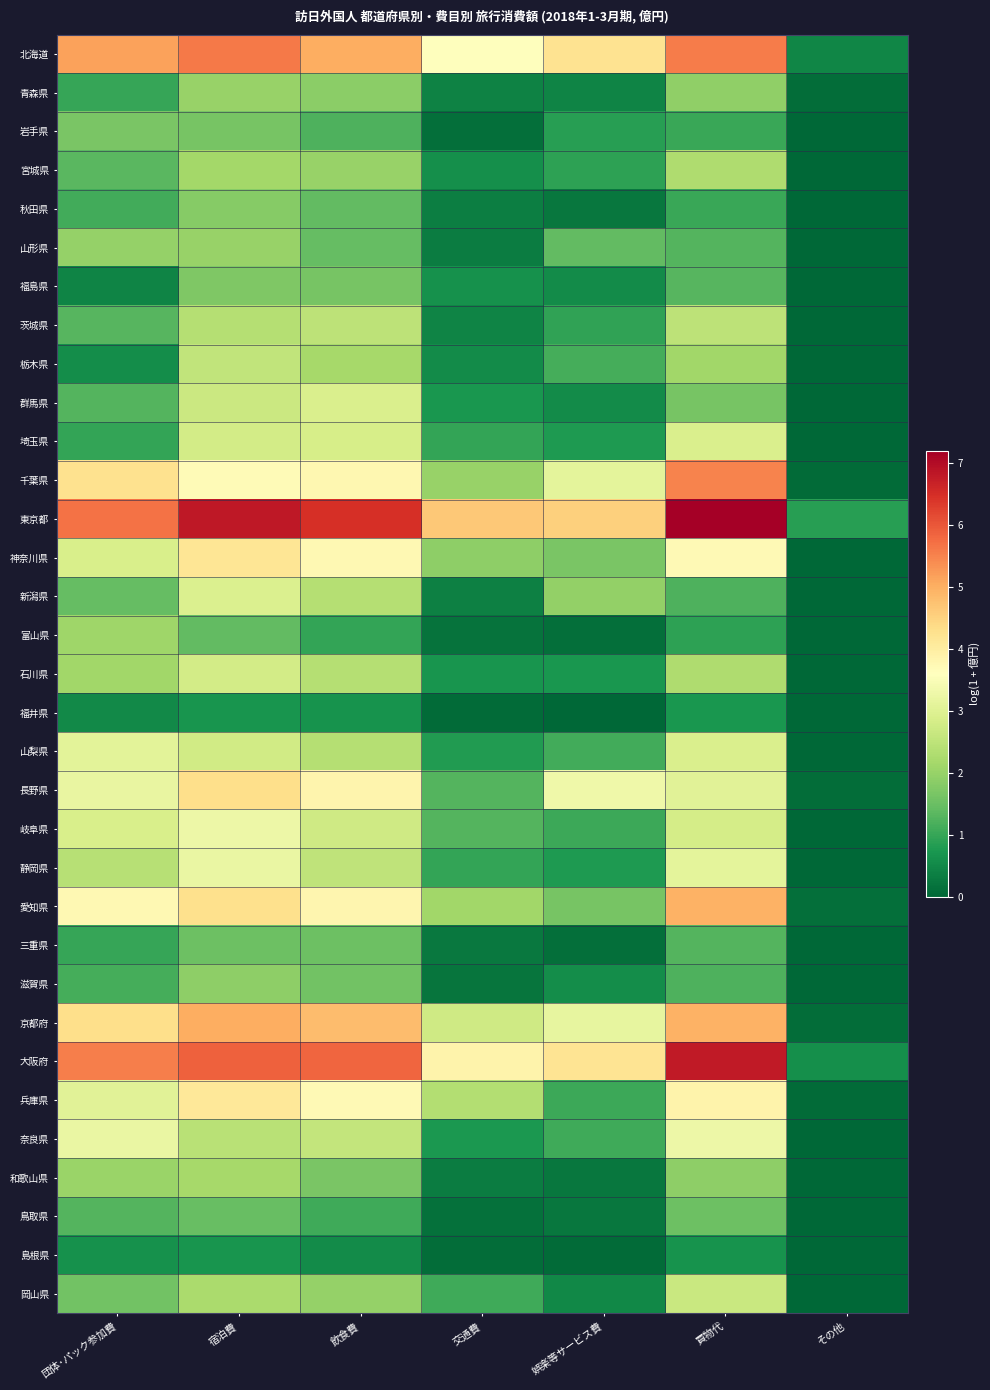

Which series has the largest total across all categories?

東京都